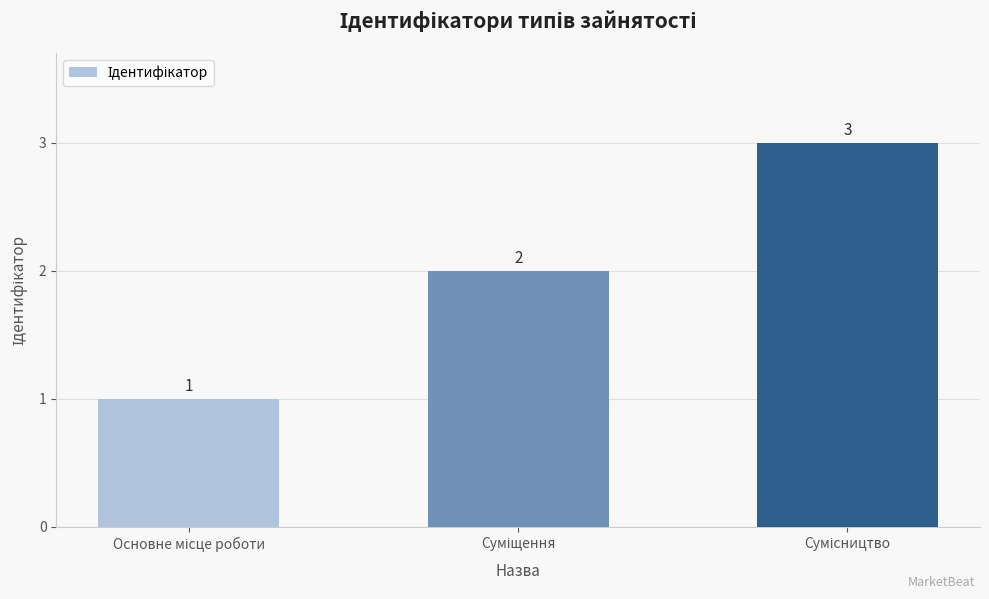

Are the bars grouped side by side (vs. stacked)?

No